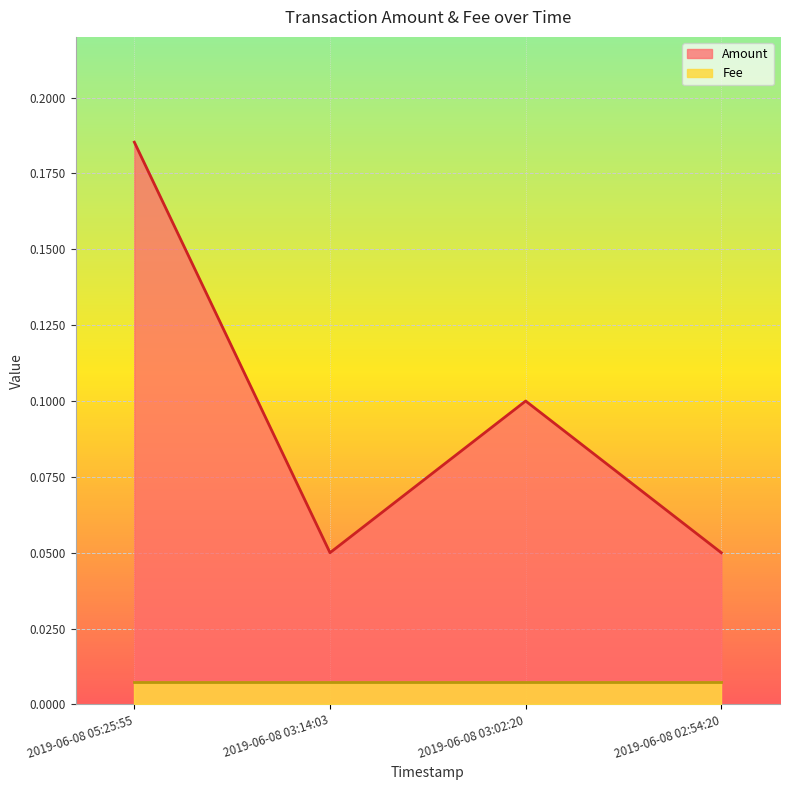

The chart shows a value of 0.0 at 2019-06-08 02:54:20. True or false?

False